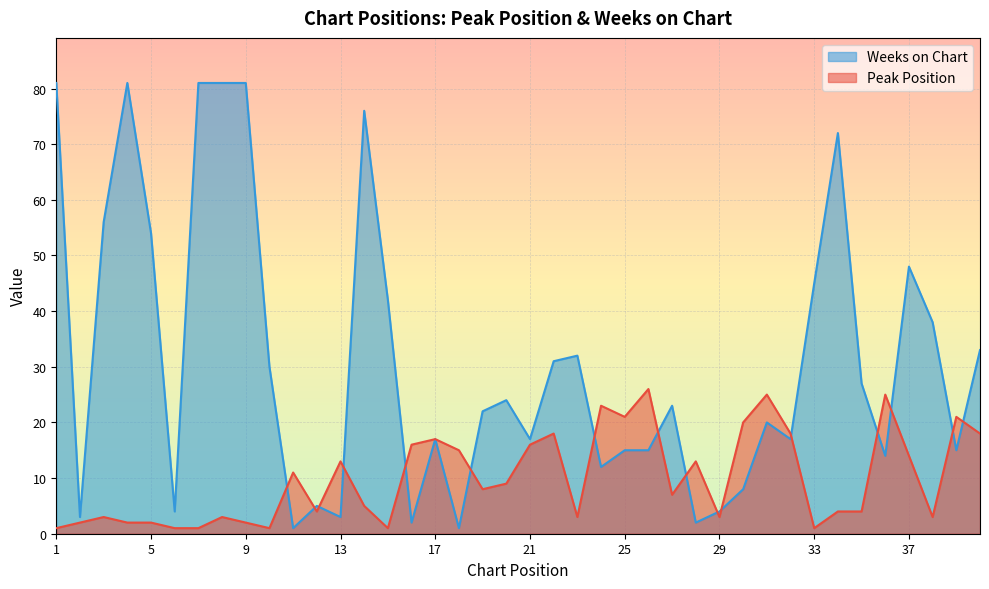

What is the spread (max minus min) of values at 30?

12